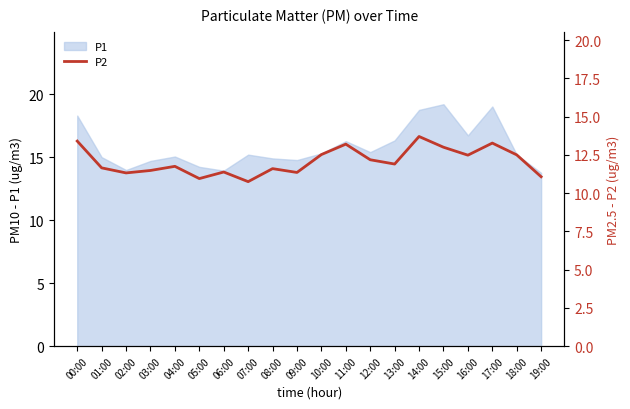

Is it true that the value at 07:00 is 14.5?

False